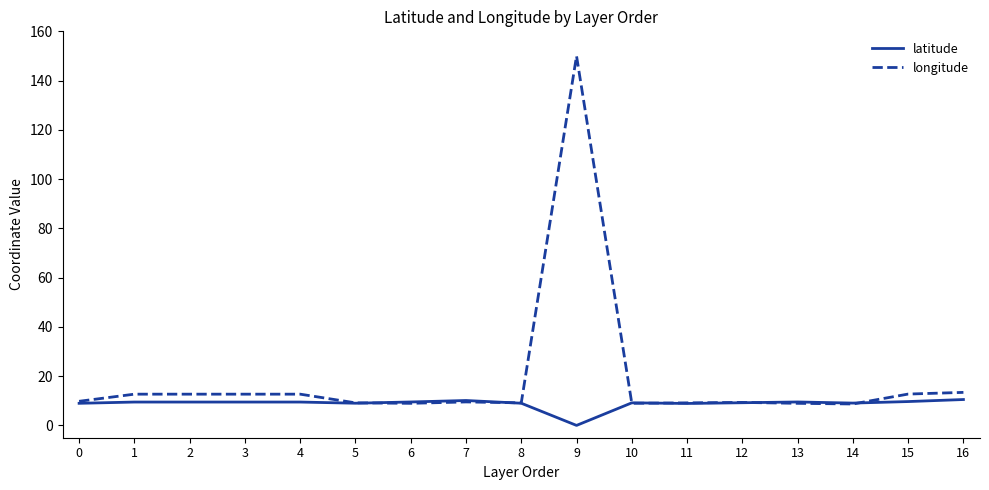

What are all the series names shown in the legend?

latitude, longitude